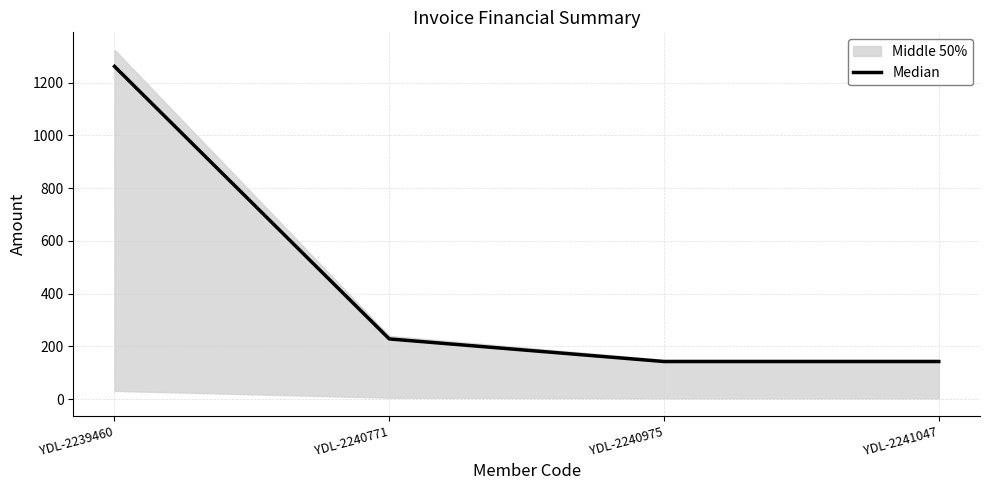

Is it true that the value at YDL-2239460 is 1261.9?

True